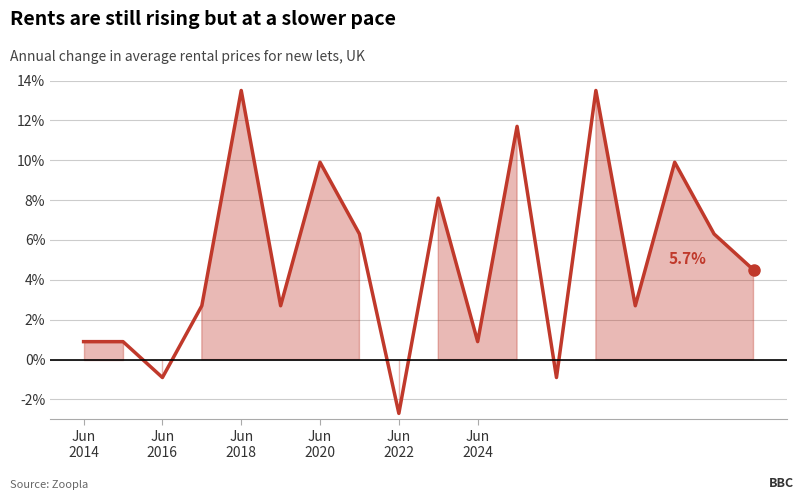

What is the difference between the values at 7 and Jun
2018?

7.2